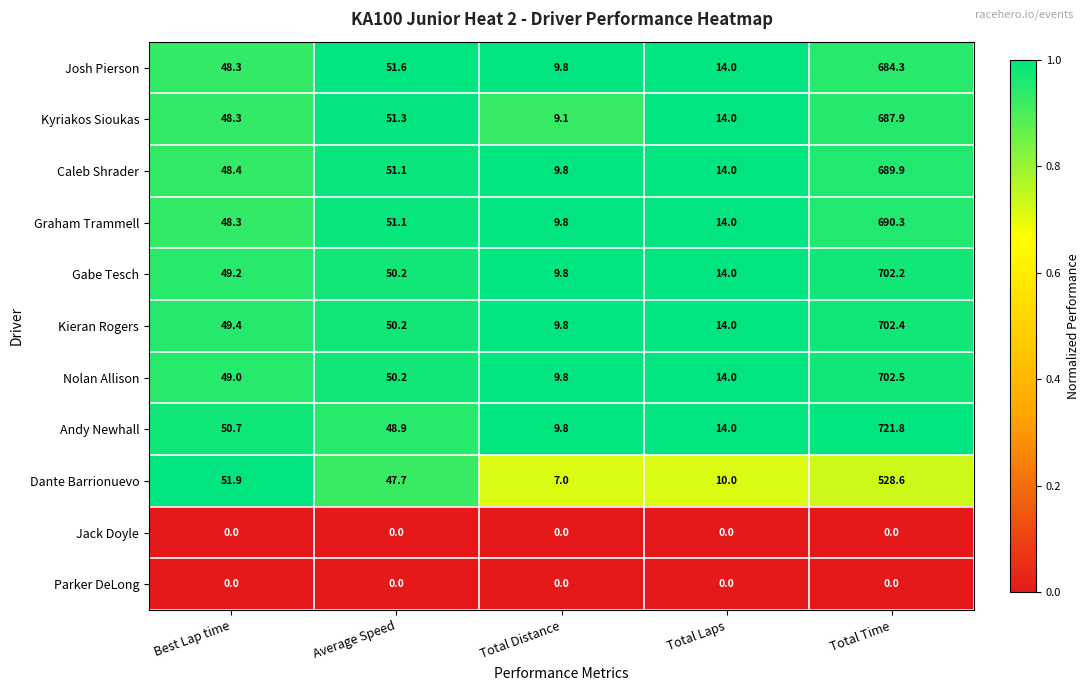

At which category is the sum across all series the highest?

Total Time